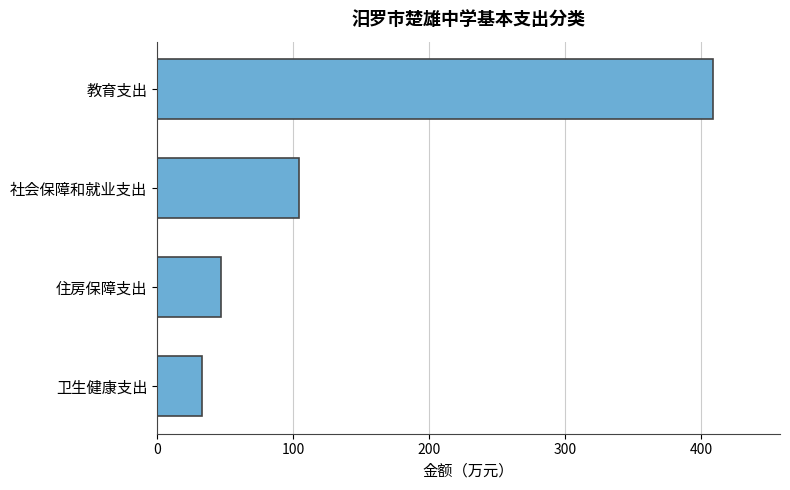

What is the minimum value shown in the chart?

33.4